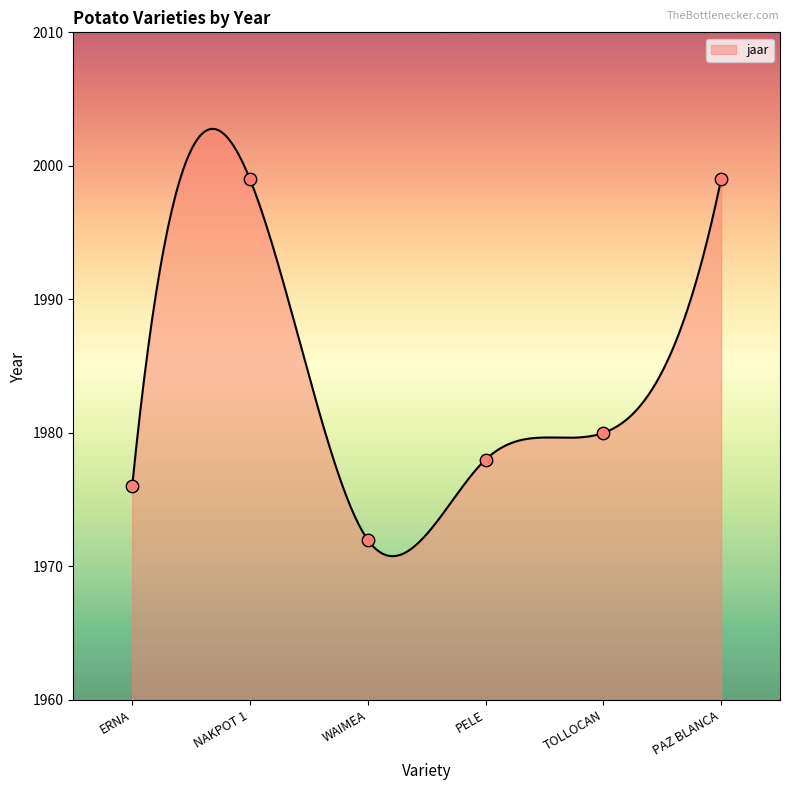

What is the ratio of the value at PELE to the value at PAZ BLANCA?

1.0